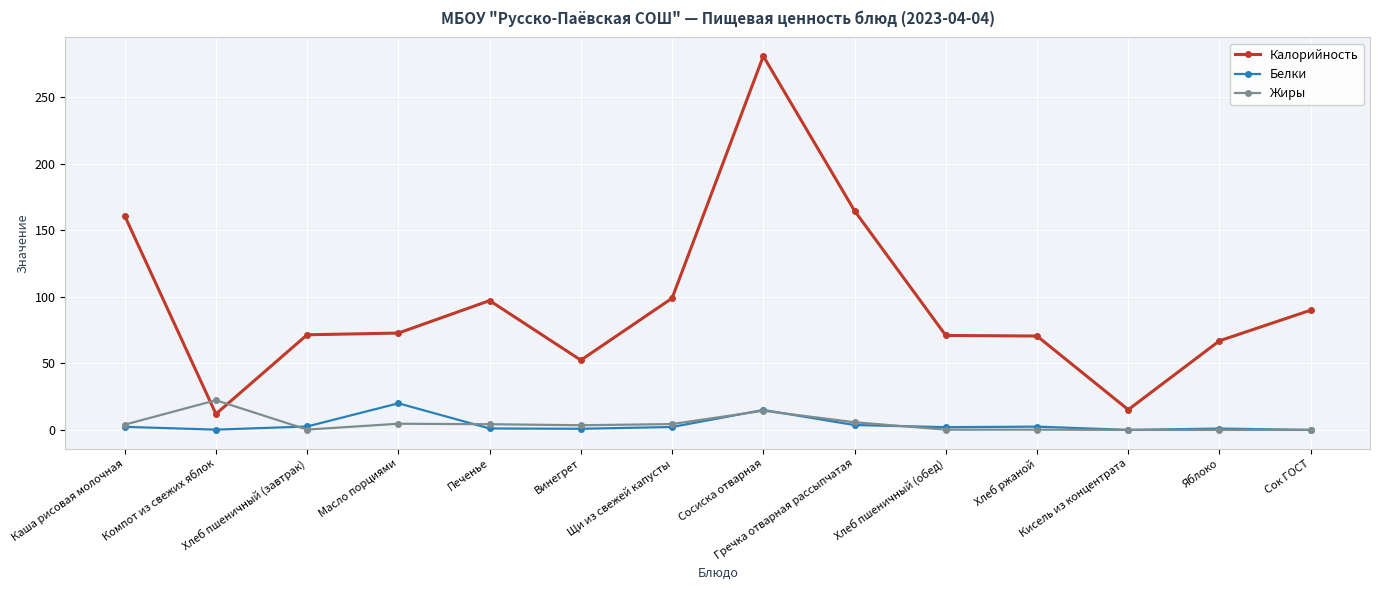

Between which two adjacent categories do Калорийность and Жиры first intersect?

Каша рисовая молочная and Компот из свежих яблок